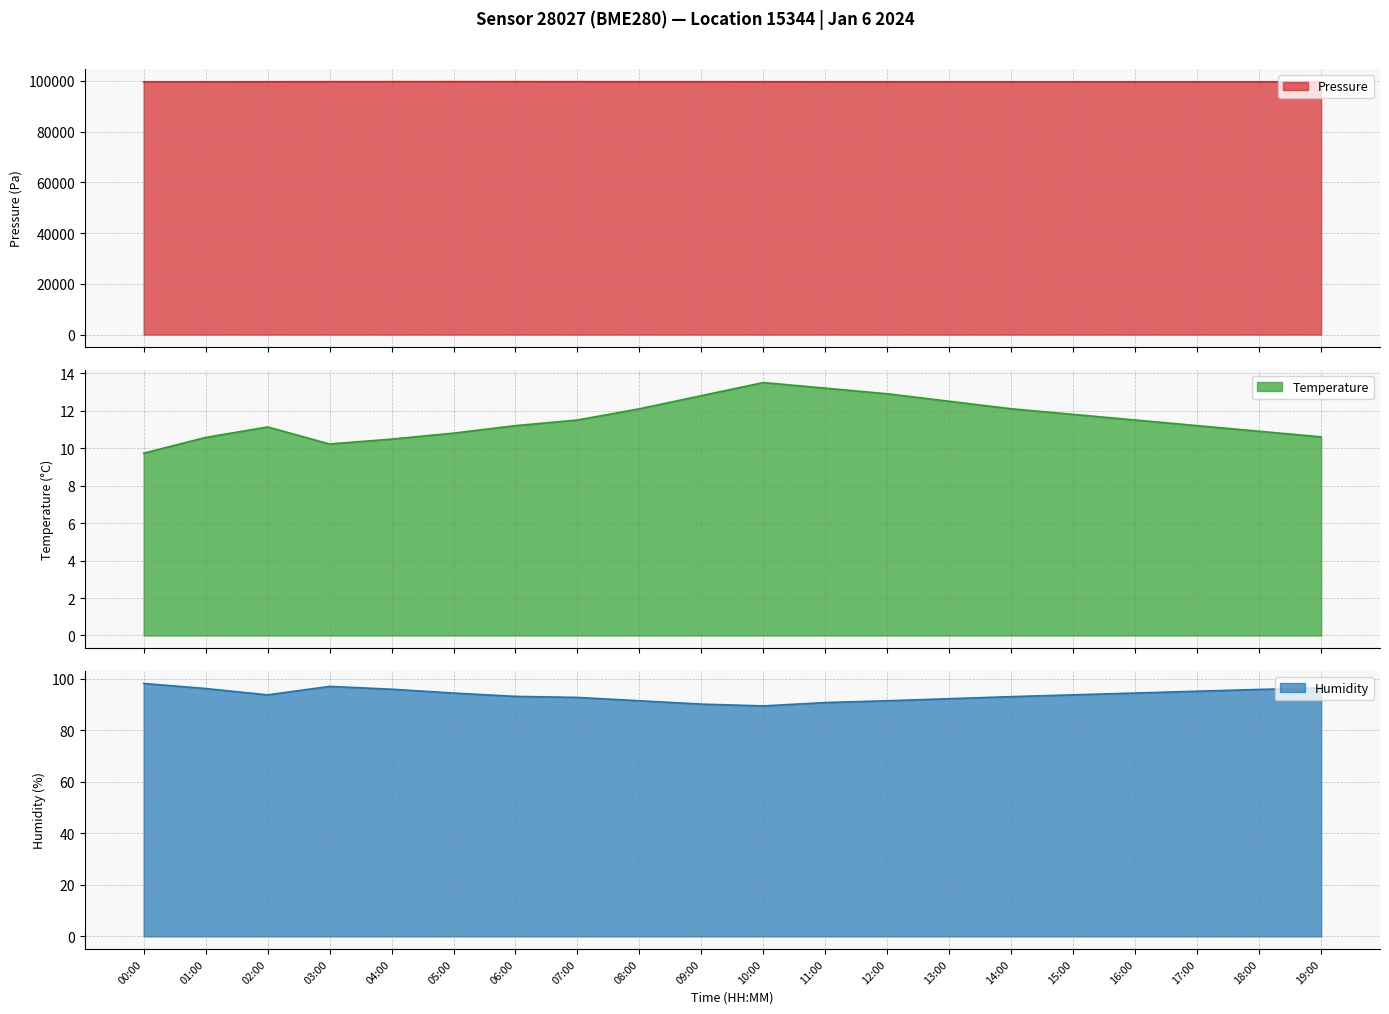

In humidity, how many points are higher than both neighbors (excluding endpoints)?

1